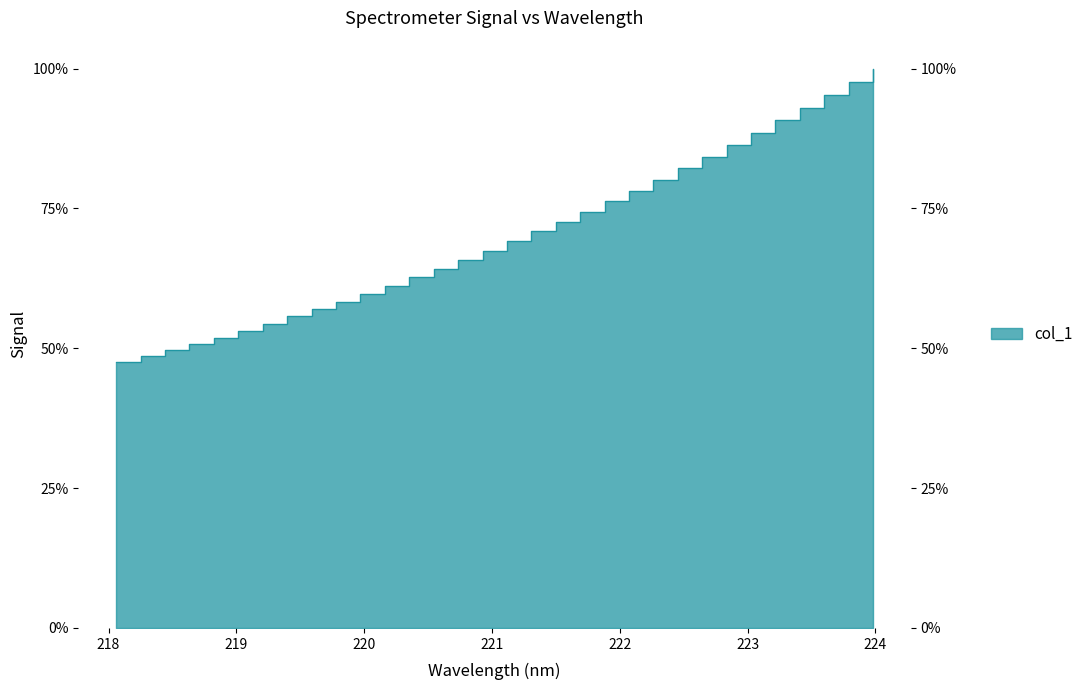

Reading right to left, extract all data points from this chart.

223.9802=100.0	223.7895=97.6	223.5987=95.3	223.408=93.0	223.2172=90.7	223.0264=88.6	222.8355=86.4	222.6447=84.3	222.4538=82.2	222.263=80.1	222.0721=78.2	221.8812=76.3	221.6902=74.3	221.4993=72.6	221.3083=70.9	221.1174=69.2	220.9264=67.4	220.7354=65.8	220.5444=64.2	220.3533=62.7	220.1623=61.2	219.9712=59.8	219.7801=58.4	219.589=57.0	219.3979=55.7	219.2067=54.4	219.0156=53.1	218.8244=51.9	218.6332=50.8	218.442=49.7	218.2508=48.7	218.0596=47.6